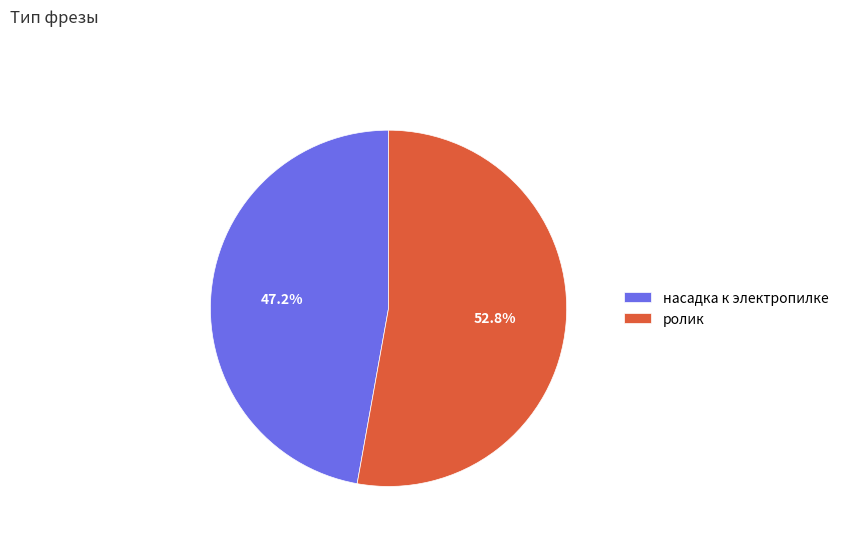

What percentage do насадка к электропилке and ролик together represent?

100.0%